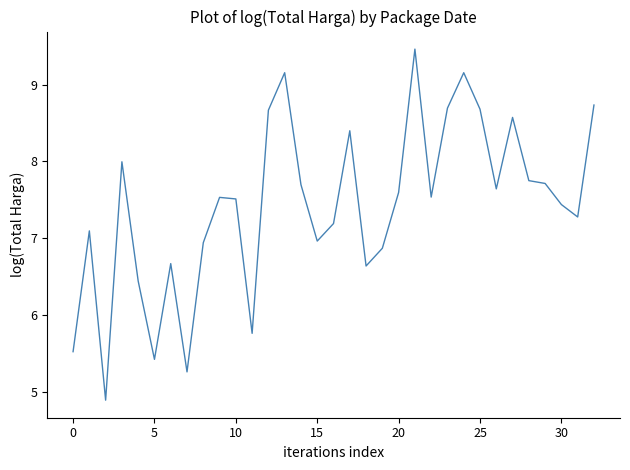

How many series are shown in this chart?

1